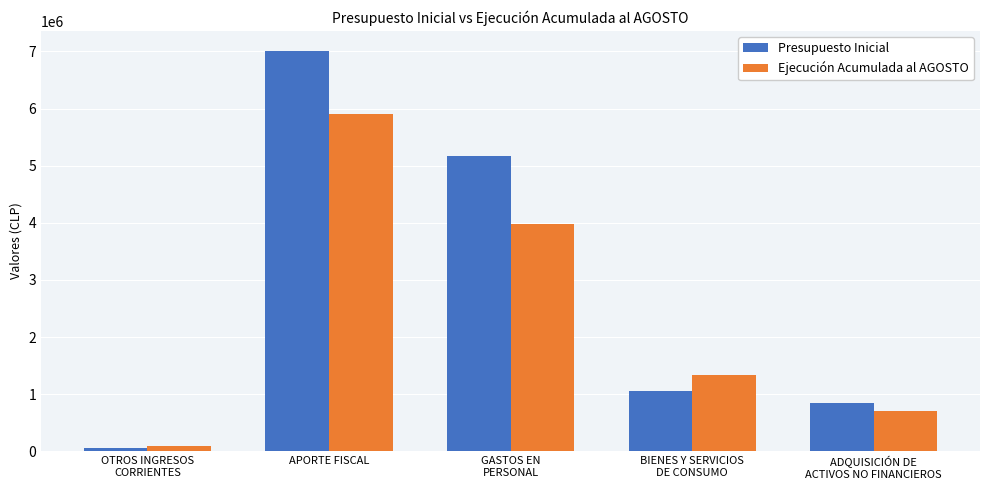

List the labels in order of Presupuesto Inicial value, largest first.

APORTE FISCAL, GASTOS EN
PERSONAL, BIENES Y SERVICIOS
DE CONSUMO, ADQUISICIÓN DE
ACTIVOS NO FINANCIEROS, OTROS INGRESOS
CORRIENTES